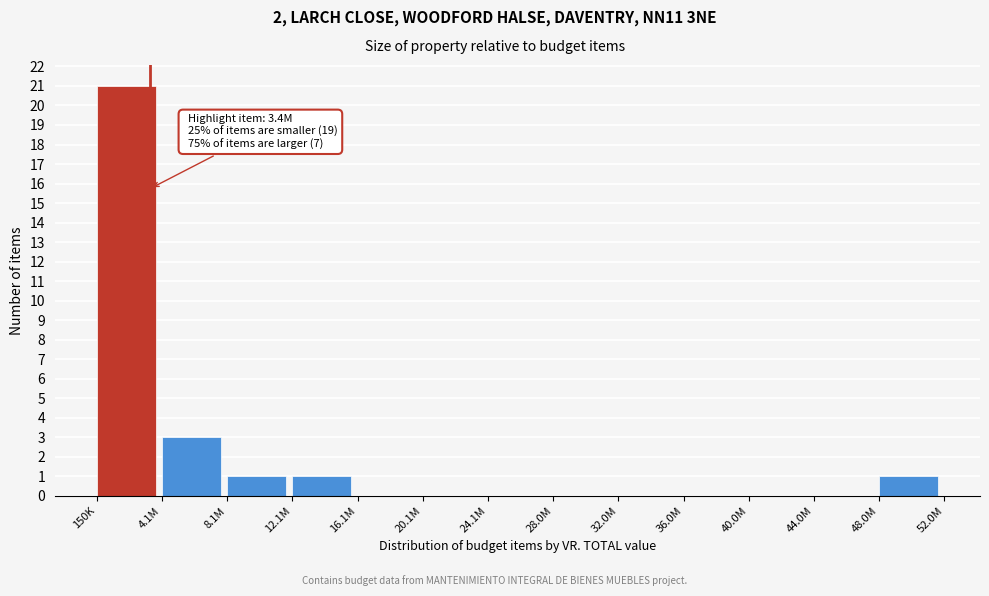

Reading left to right, what are all the values shown in this chart?

150K=21	4.1M=3	8.1M=1	12.1M=1	16.1M=0	20.1M=0	24.1M=0	28.0M=0	32.0M=0	36.0M=0	40.0M=0	44.0M=0	48.0M=1